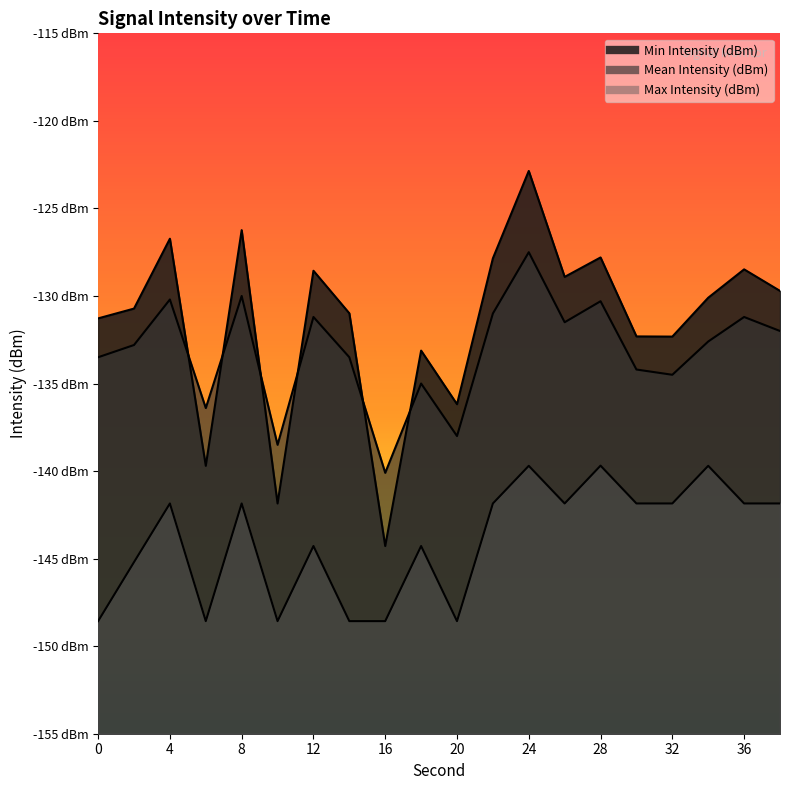

At which category does Mean Intensity (dBm) reach its first local valley?

6